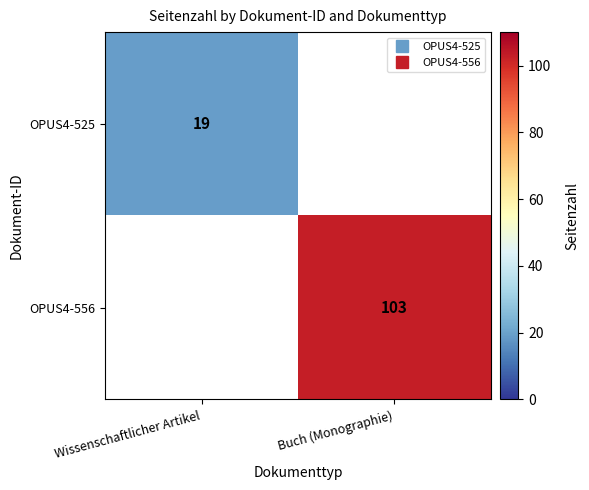

How many positive values does the OPUS4-556 series have?

1